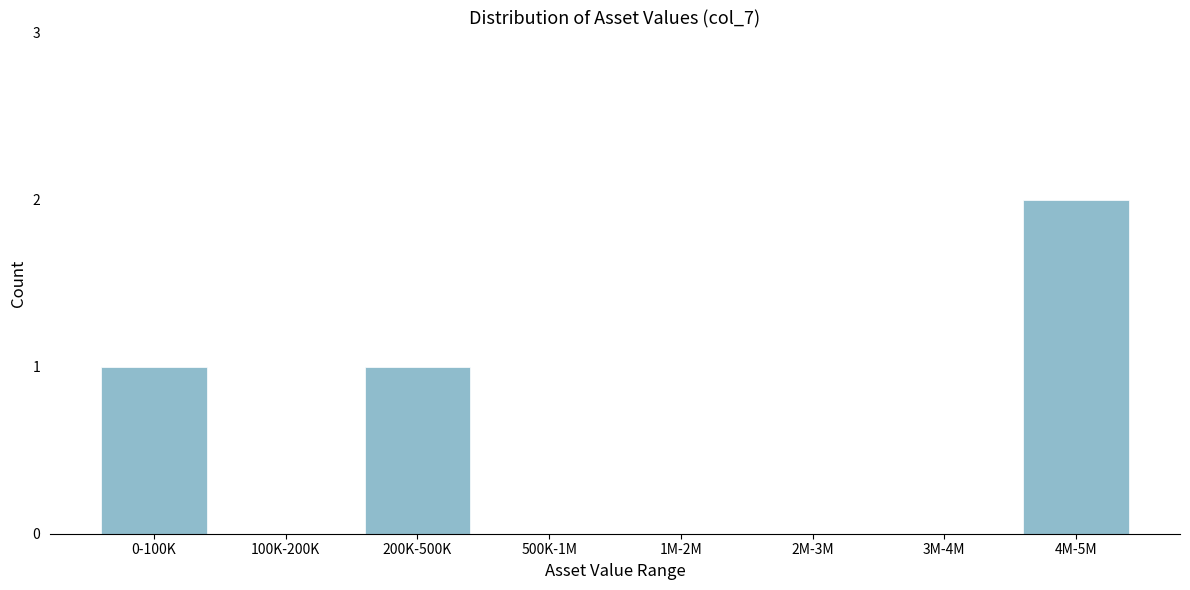

Reading right to left, list all the values displayed in this chart.

4M-5M=2	3M-4M=0	2M-3M=0	1M-2M=0	500K-1M=0	200K-500K=1	100K-200K=0	0-100K=1